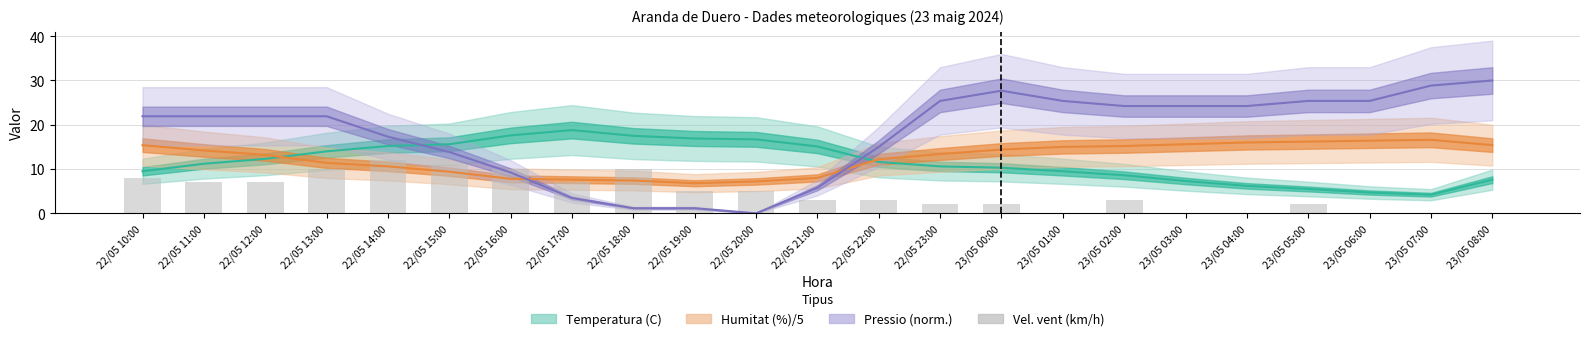

How many data points are less than 3?

9